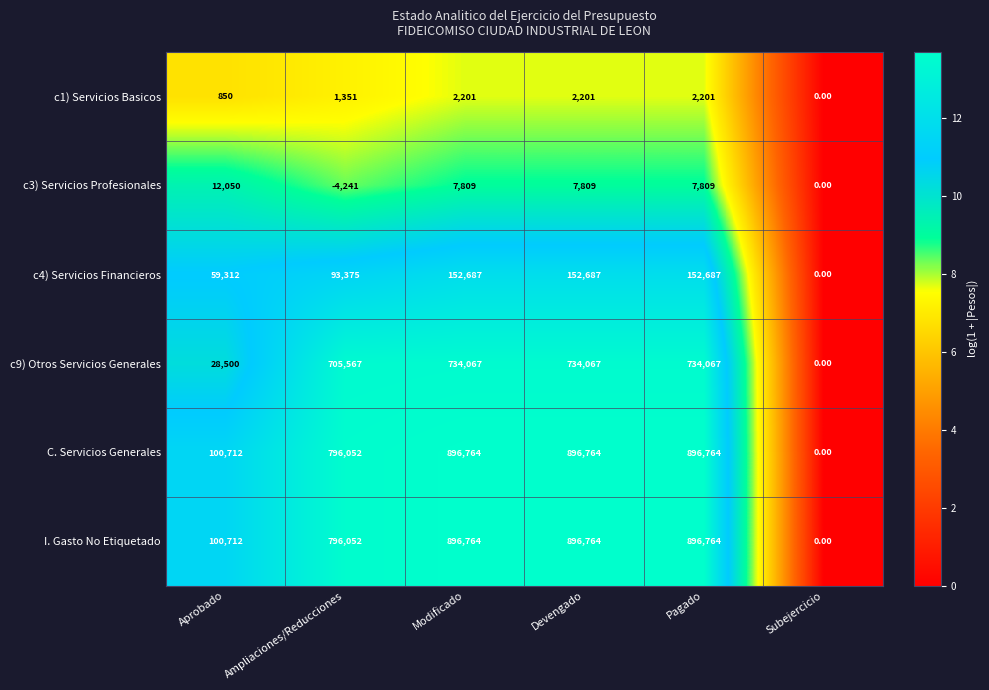

Where is c4) Servicios Financieros nearest to the value 76343?

Aprobado